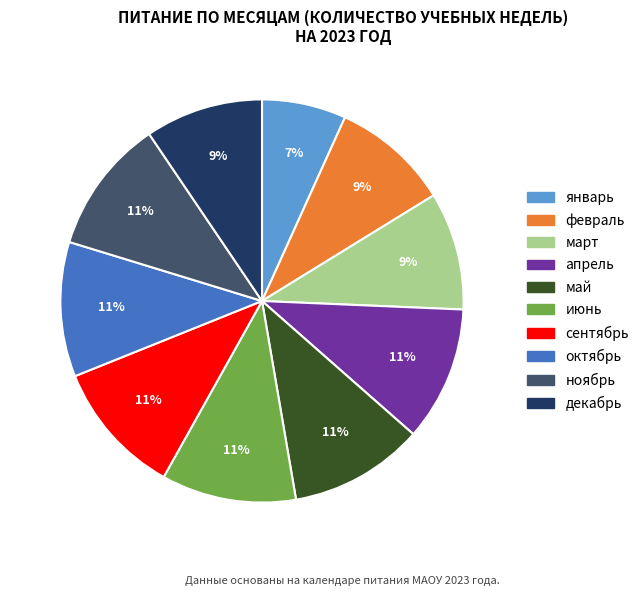

To the nearest percent, what is the average slice percentage?

10%